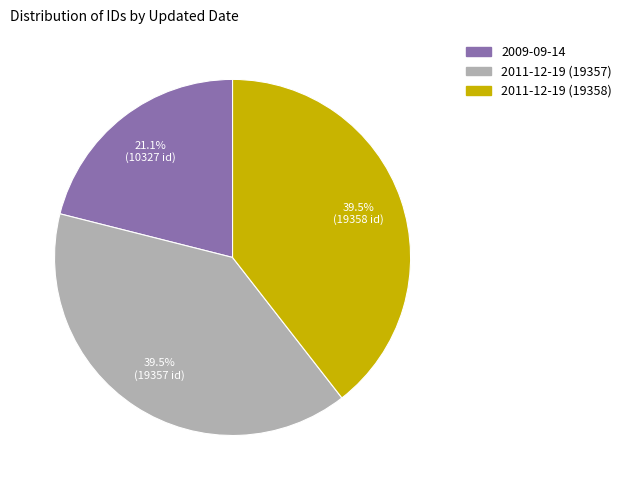

Which slice is the smallest?

2009-09-14